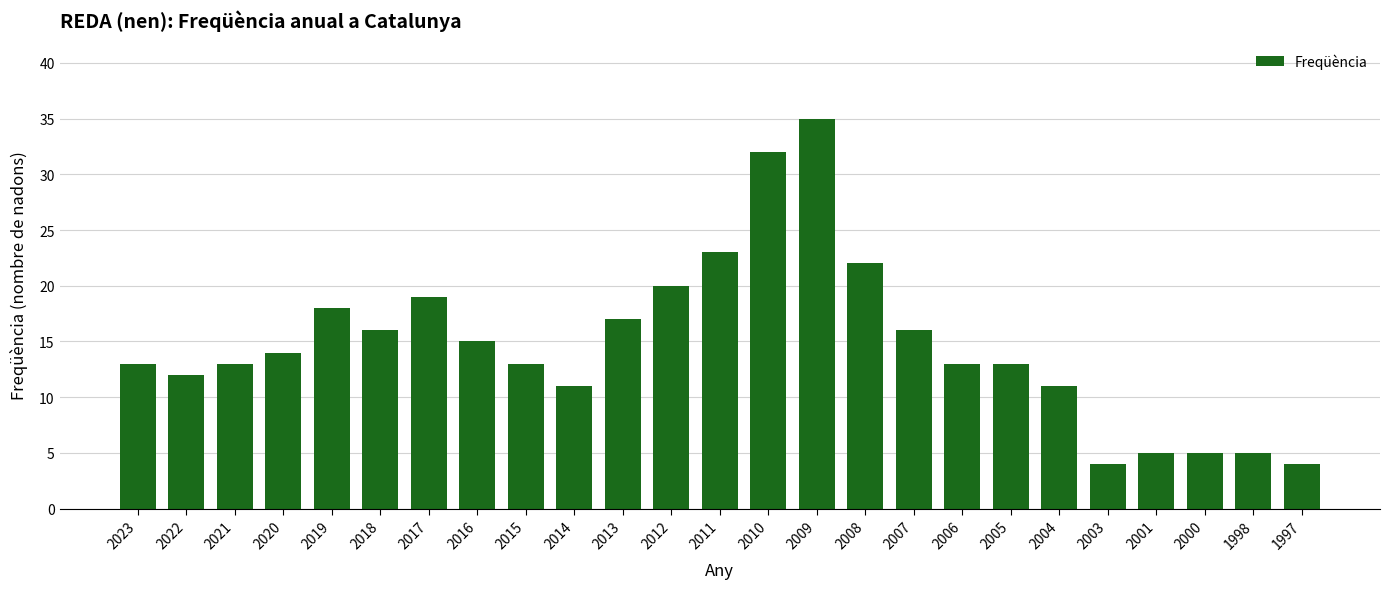

What is the maximum value shown in the chart?

35